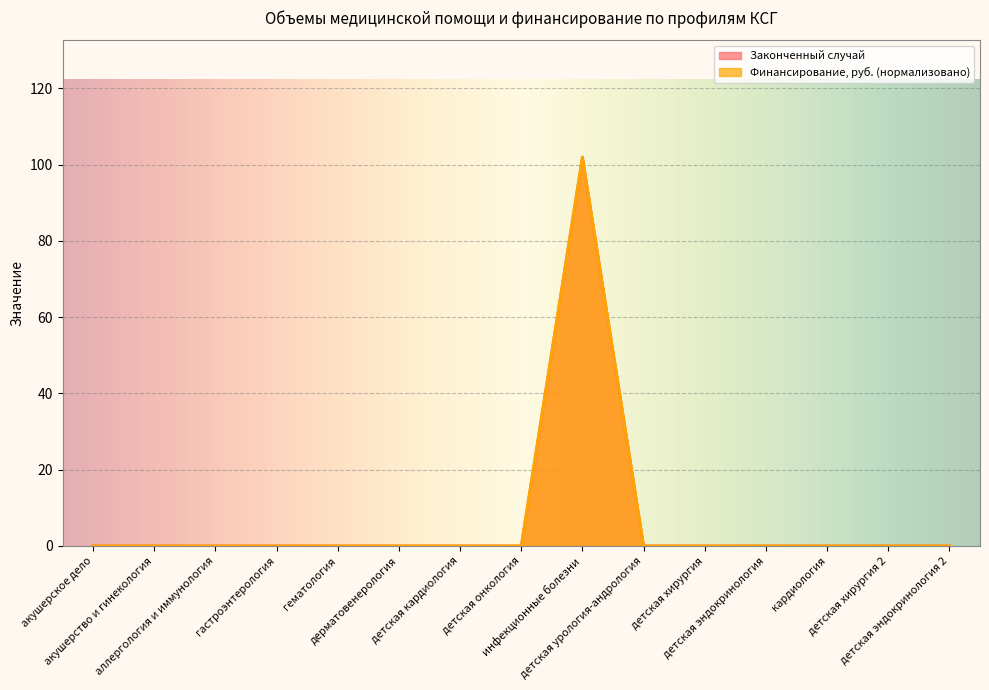

How many lines are shown in the chart?

2